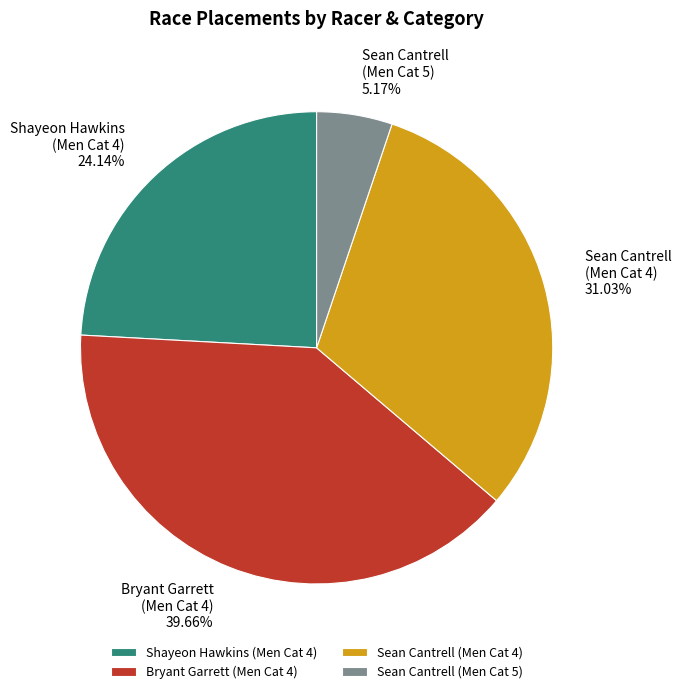

Between Sean Cantrell (Men Cat 5) and Sean Cantrell (Men Cat 4), which is larger?

Sean Cantrell (Men Cat 4)